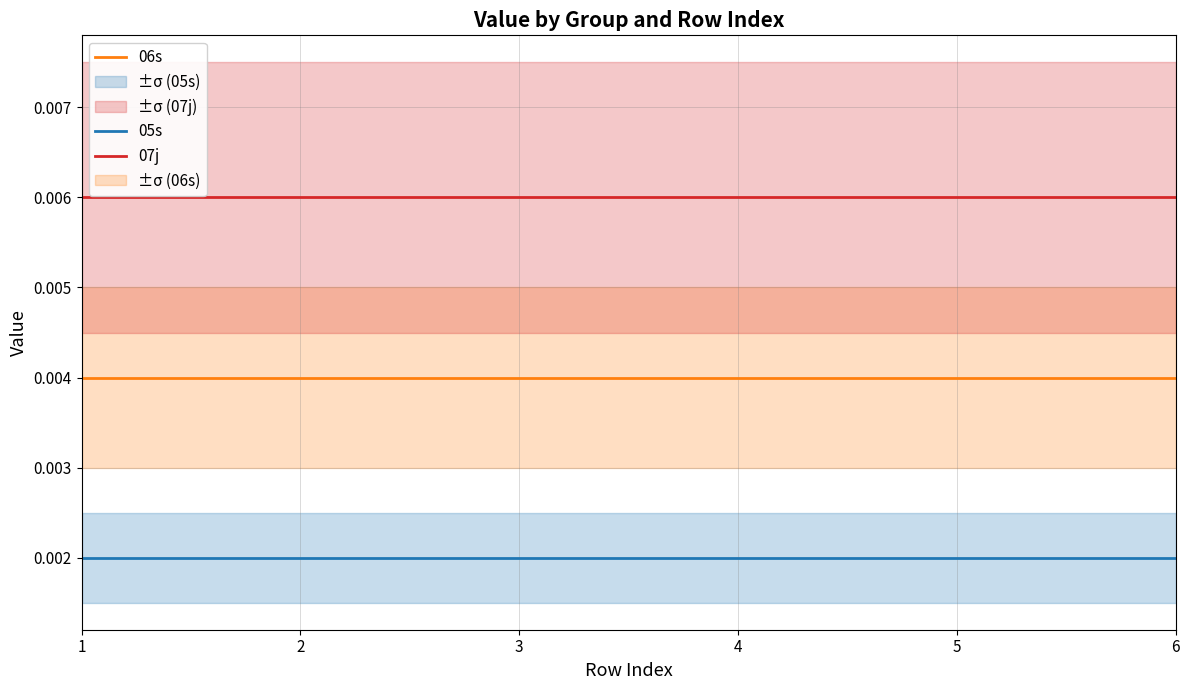

Is this an area chart (filled region under the line)?

No